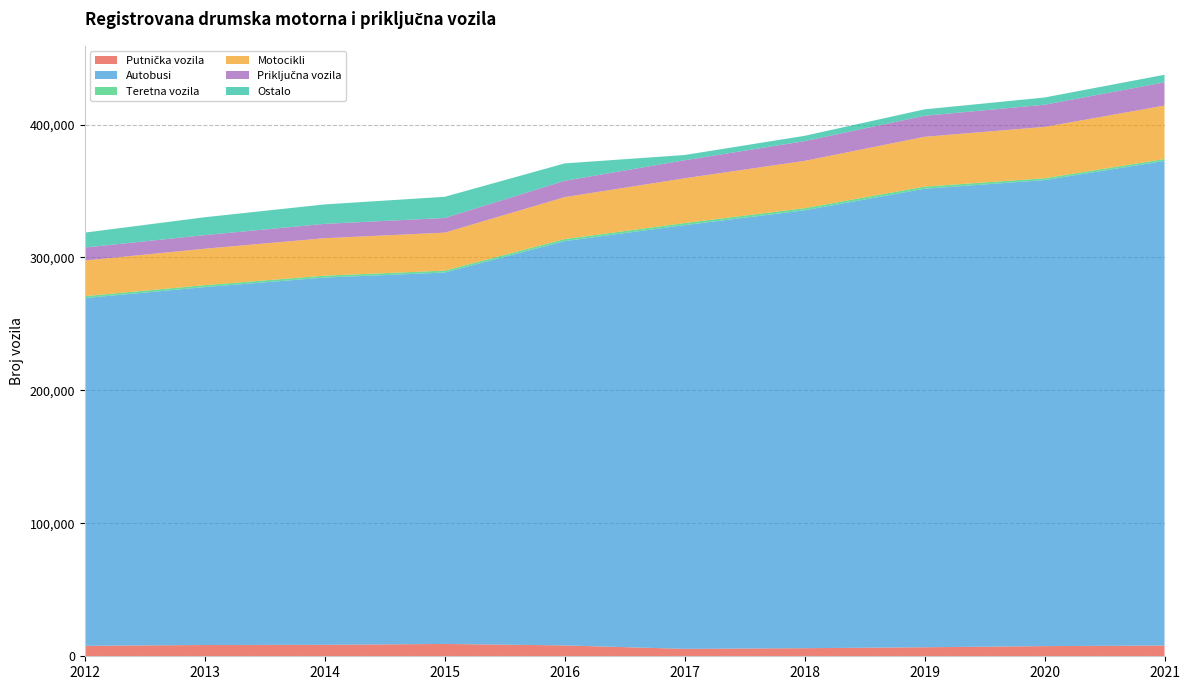

Reading right to left, list all the values displayed in this chart.

Putnička vozila: 8094	7636	6781	6076	5575	8162	9280	8633	8473	7869
Autobusi: 364522	350597	344902	329413	318746	304146	279399	276272	269257	261603
Teretna vozila: 1408	1356	1626	1605	1578	1545	1417	1416	1444	1411
Motocikli: 40214	38623	37454	35565	33670	31525	28570	28175	27402	26802
Priključna vozila: 17538	16685	15835	14849	13581	12302	11035	10796	10255	9781
Ostalo: 5685	5438	4841	4007	3928	13087	15935	14627	13439	11231